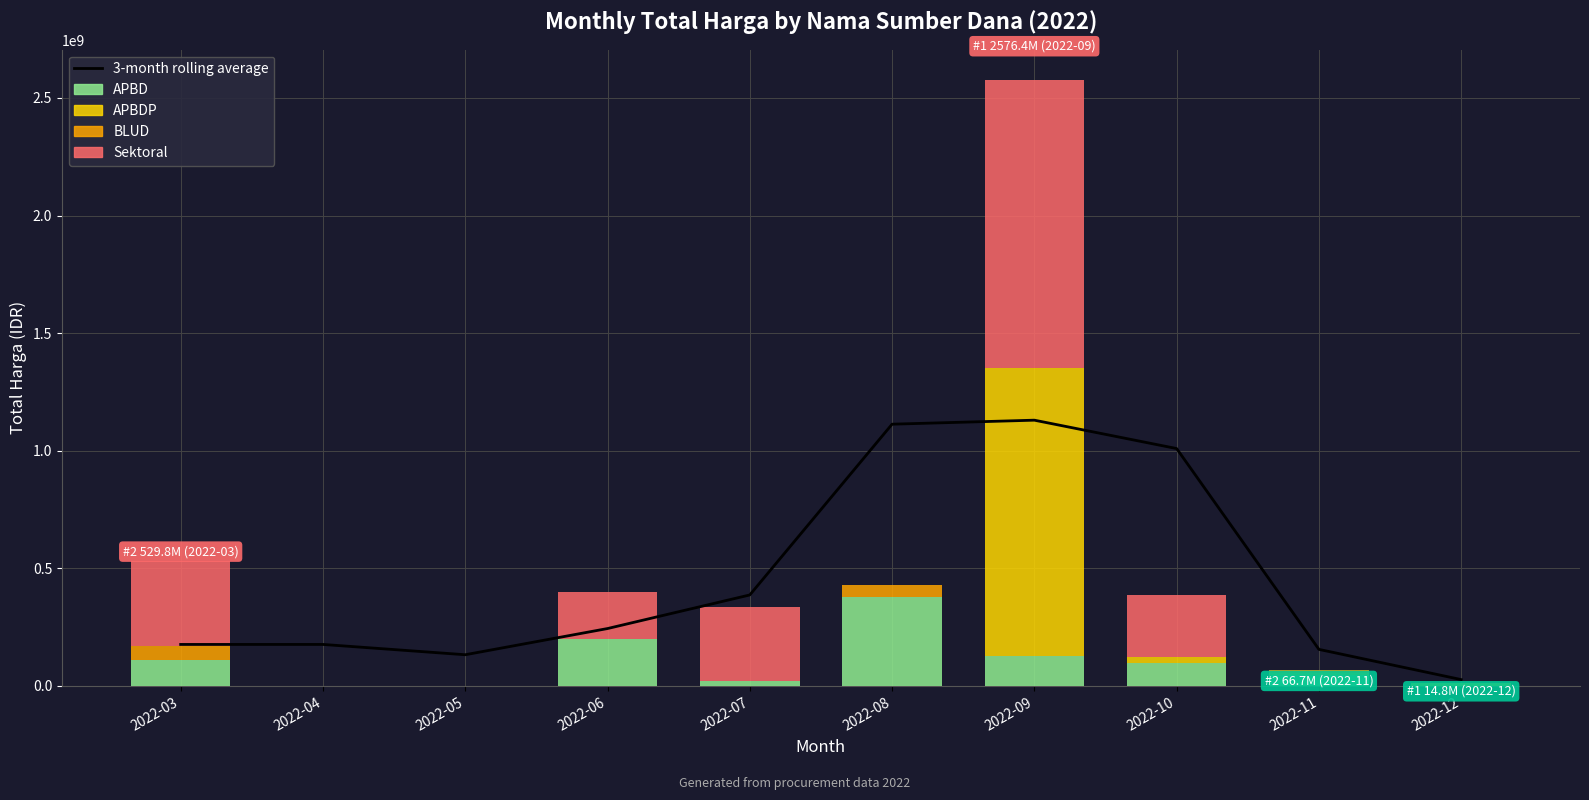

Reading right to left, extract all data points from this chart.

3-month rolling average: 2022-12=27141666.7	2022-11=155581050.0	2022-10=1009452383.3	2022-09=1130078383.3	2022-08=1112996260.0	2022-07=387008260.0	2022-06=244157260.0	2022-05=132800000.0	2022-04=176608330.0	2022-03=176608330.0
APBD: 2022-12=0.0	2022-11=48140000.0	2022-10=98000000.0	2022-09=127000000.0	2022-08=379075000.0	2022-07=19950000.0	2022-06=199200000.0	2022-05=0.0	2022-04=0.0	2022-03=110389990.0
APBDP: 2022-12=14750000.0	2022-11=5093000.0	2022-10=25200000.0	2022-09=1224682000.0	2022-08=0.0	2022-07=0.0	2022-06=0.0	2022-05=0.0	2022-04=0.0	2022-03=0.0
BLUD: 2022-12=0.0	2022-11=13442000.0	2022-10=0.0	2022-09=0.0	2022-08=49478000.0	2022-07=0.0	2022-06=0.0	2022-05=0.0	2022-04=0.0	2022-03=59935000.0
Sektoral: 2022-12=0.0	2022-11=0.0	2022-10=262118150.0	2022-09=1224682000.0	2022-08=0.0	2022-07=314121780.0	2022-06=199200000.0	2022-05=0.0	2022-04=0.0	2022-03=359500000.0